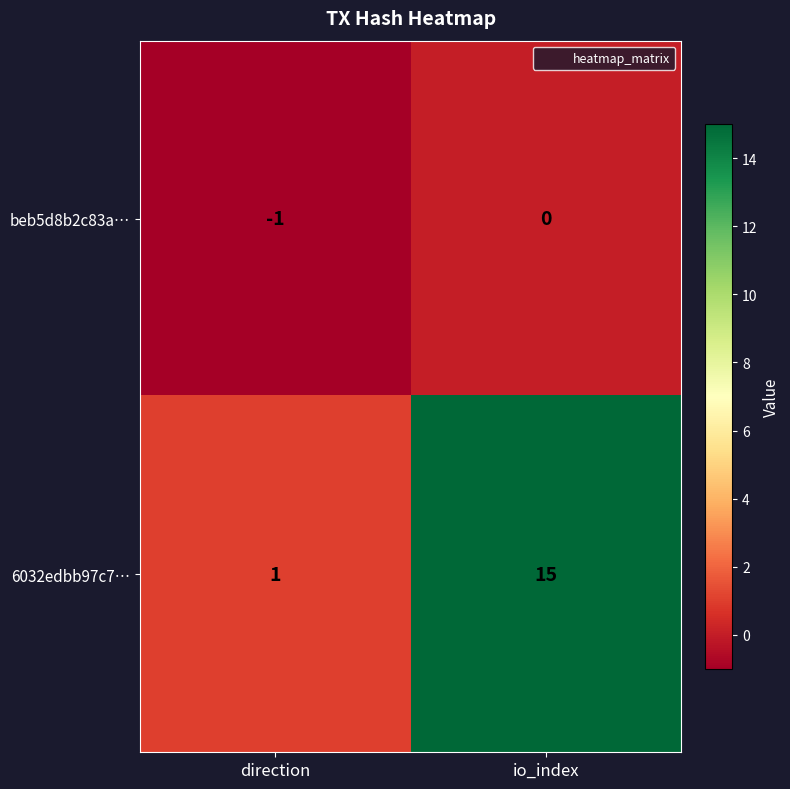

Reading left to right, what are all the values shown in this chart?

beb5d8b2c83a…: direction=-1	io_index=0
6032edbb97c7…: direction=1	io_index=15